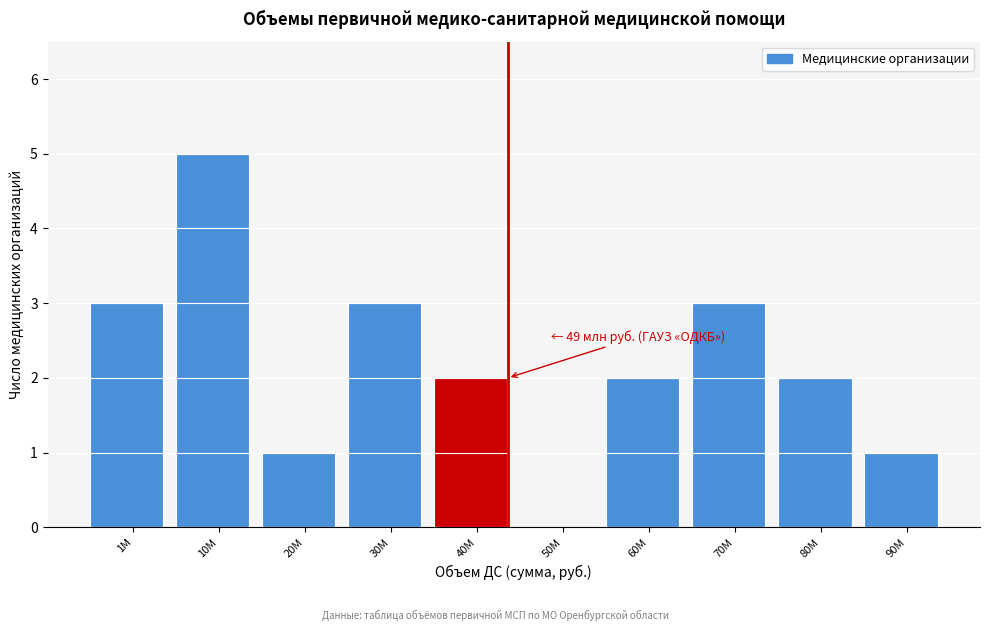

True or false: the data shows 0 at 50М.

True